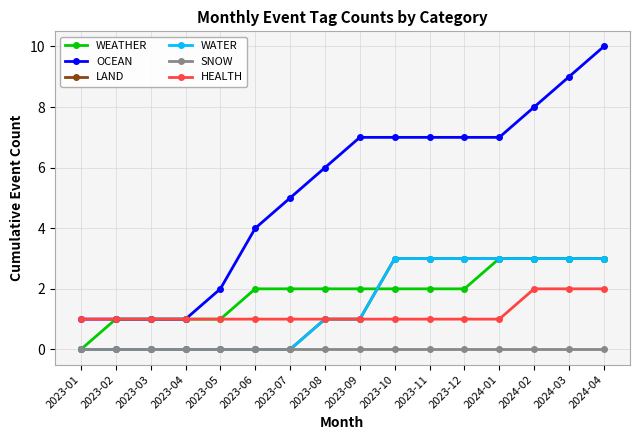

Does the chart display data point markers on the line(s)?

Yes